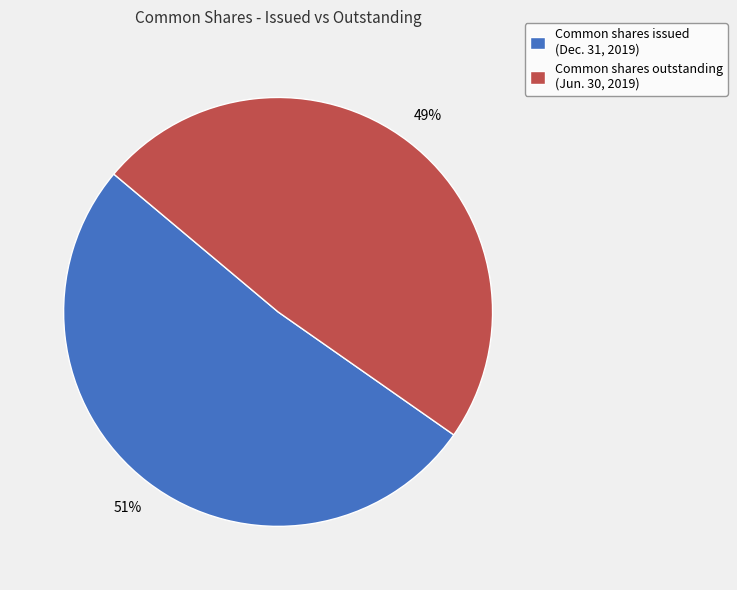

Between Common shares outstanding (Jun. 30, 2019) and Common shares issued (Dec. 31, 2019), which is larger?

Common shares issued (Dec. 31, 2019)